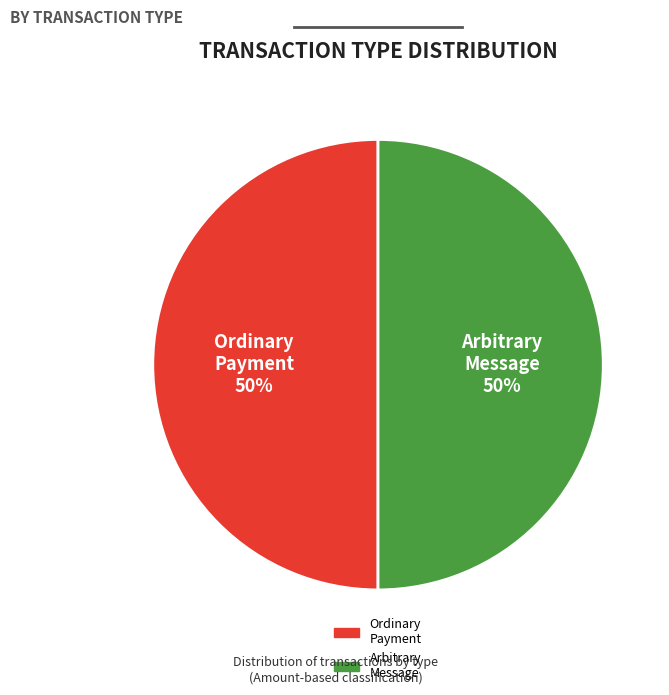

To the nearest percent, what is the average slice percentage?

50%